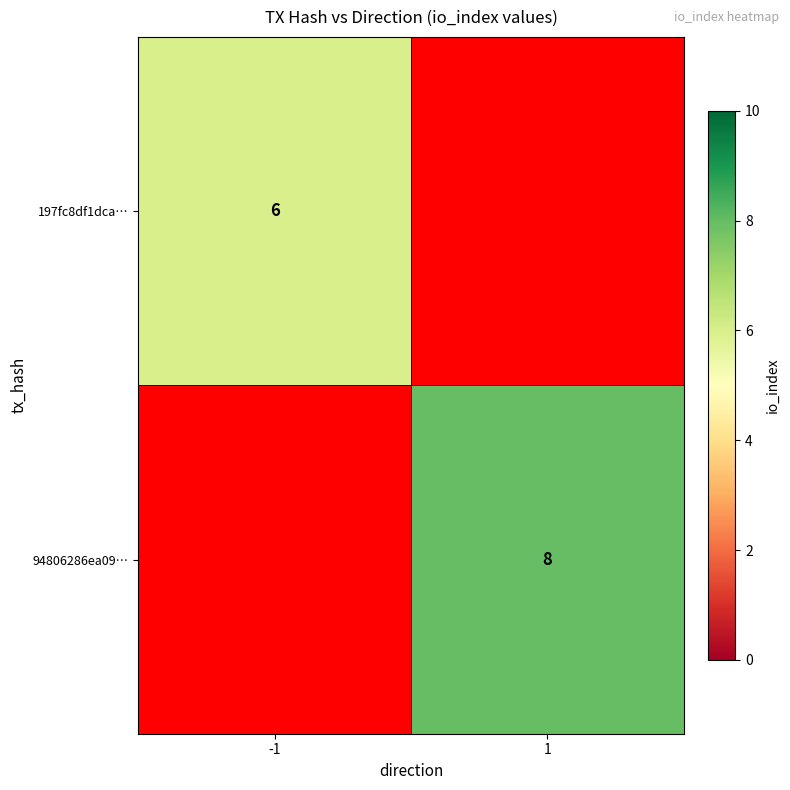

At how many categories does at least one series exceed 6?

1